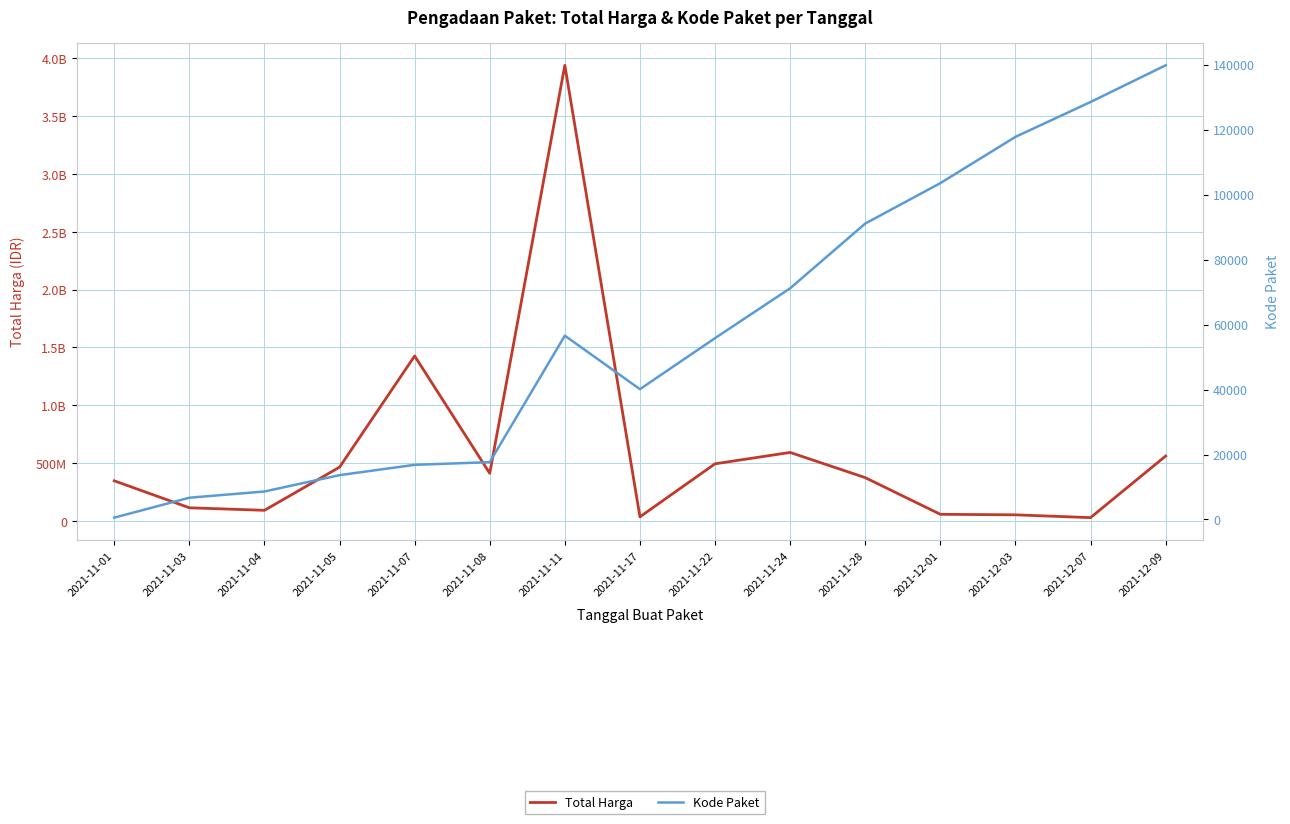

Which series has the largest total across all categories?

Total Harga